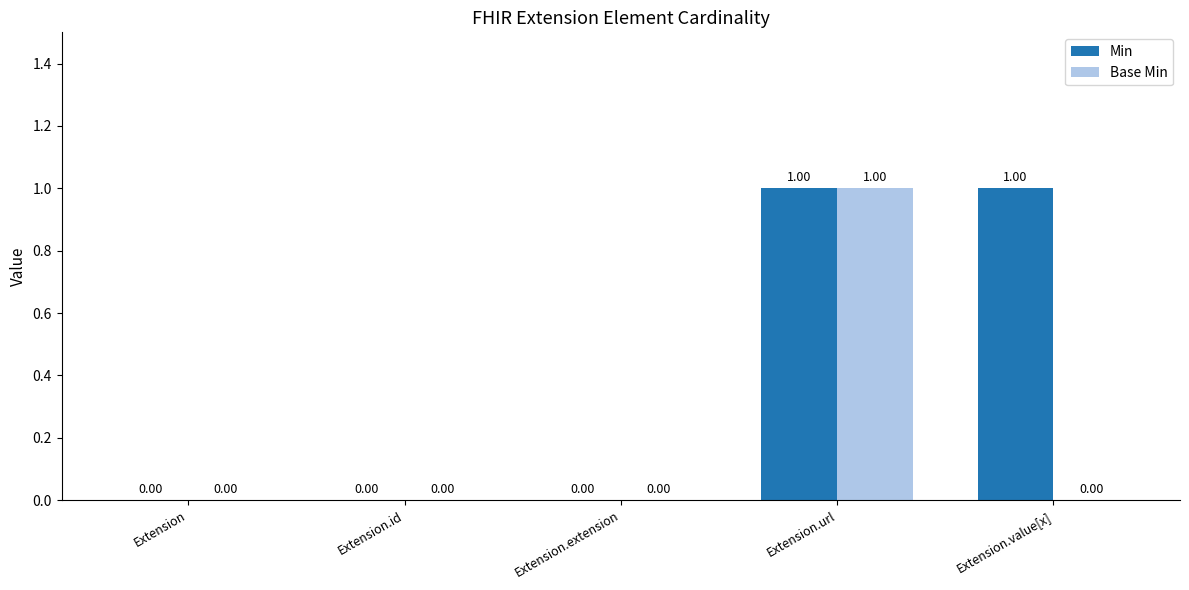

The value of Min at Extension.url is 1. True or false?

True